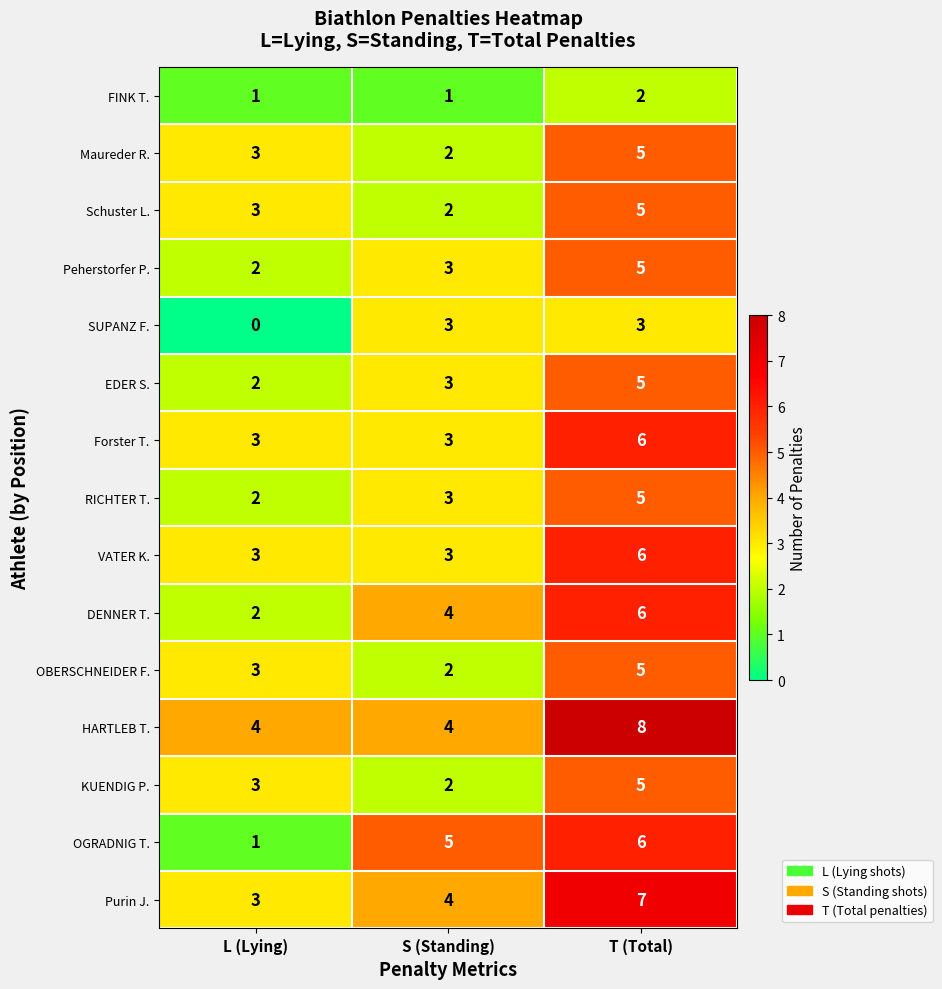

What is the spread (max minus min) of values at L (Lying)?

4